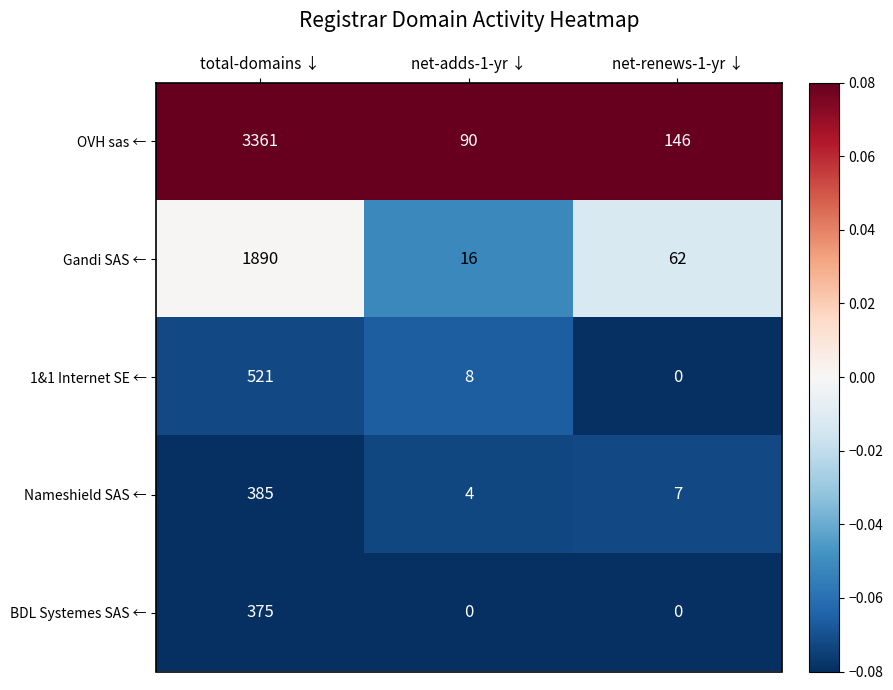

What is the difference between the maximum and minimum values in the BDL Systemes SAS ← series?

375